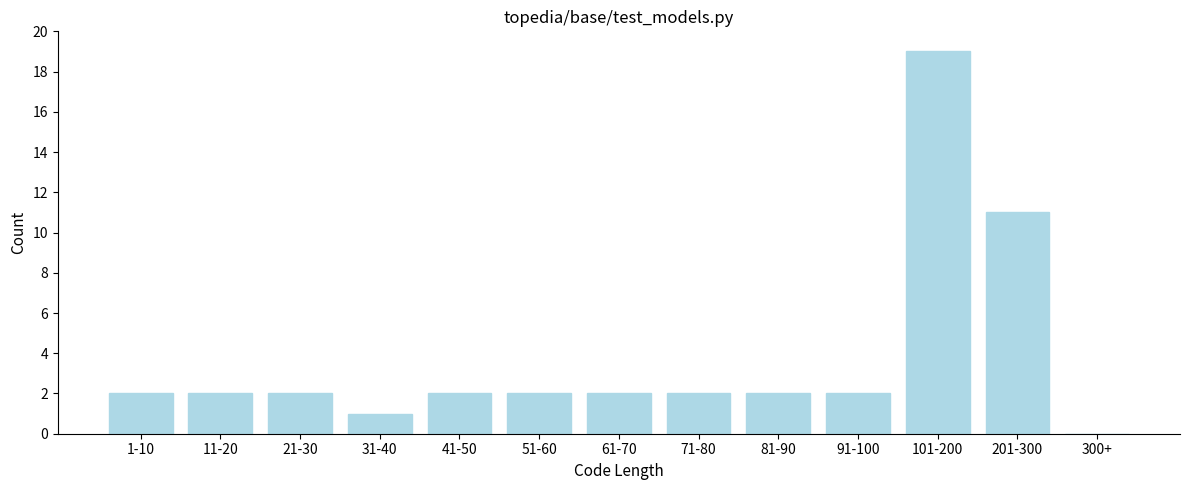

Reading left to right, list all the values displayed in this chart.

1-10=2	11-20=2	21-30=2	31-40=1	41-50=2	51-60=2	61-70=2	71-80=2	81-90=2	91-100=2	101-200=19	201-300=11	300+=0